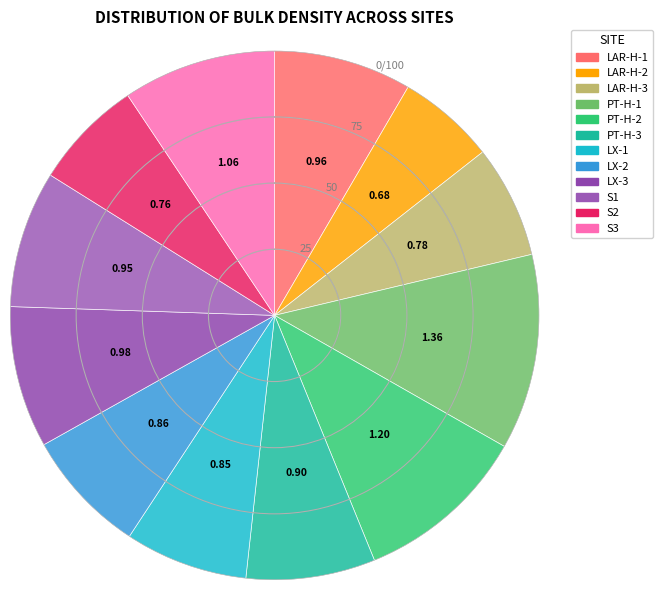

How many segments does this pie chart have?

12